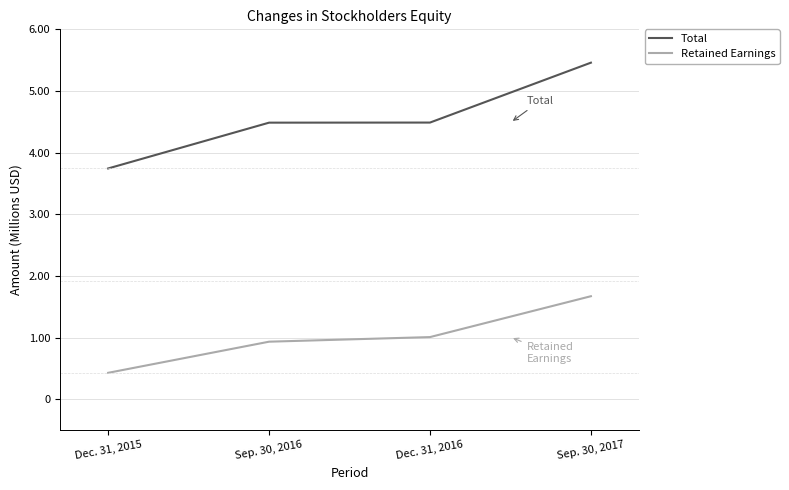

Rank the series at Dec. 31, 2015 from highest to lowest value.

Total, Retained Earnings